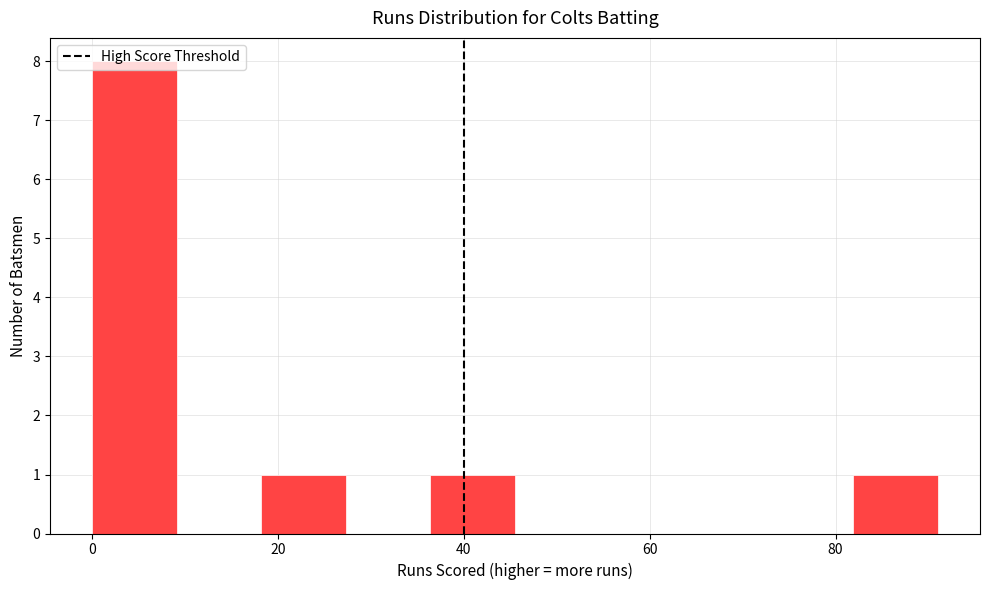

Over which range of the x-axis is the bar tallest?

0 to 10